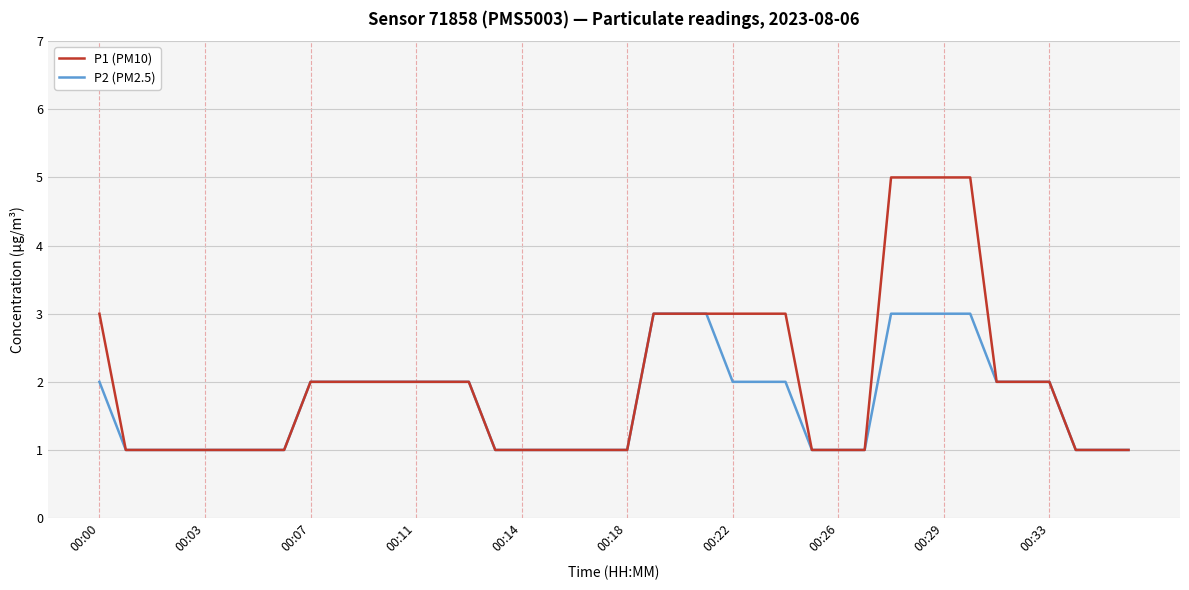

How many categories are shown in the chart?

40